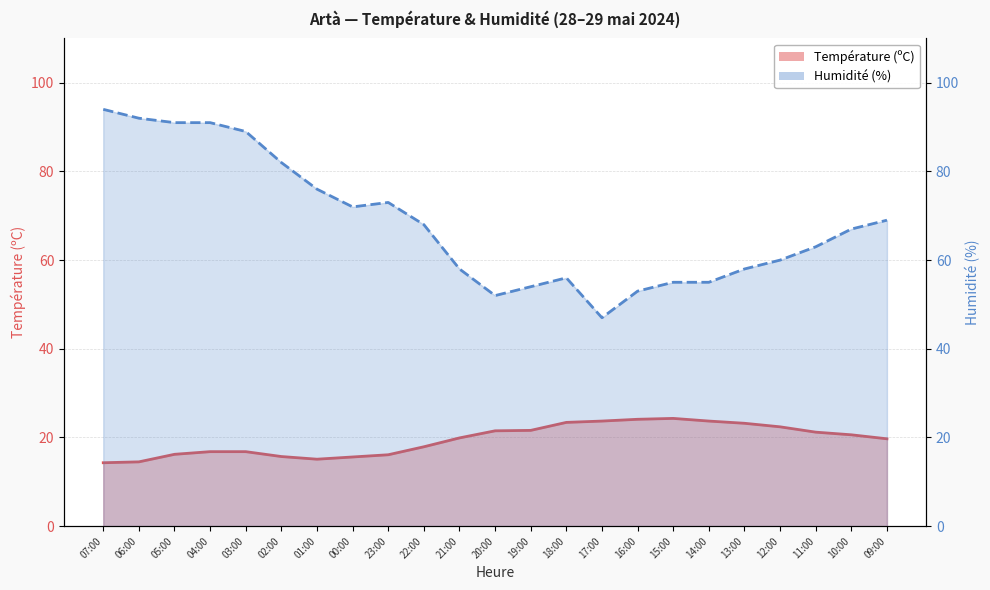

What is the value of the Humidité (%) point at the 13th from the left?

54.0